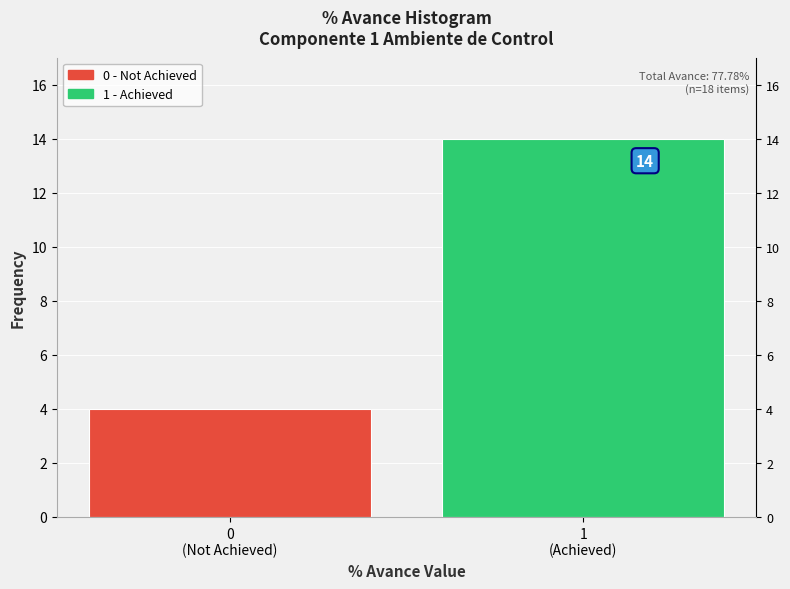

Reading left to right, what are all the values shown in this chart?

4	14